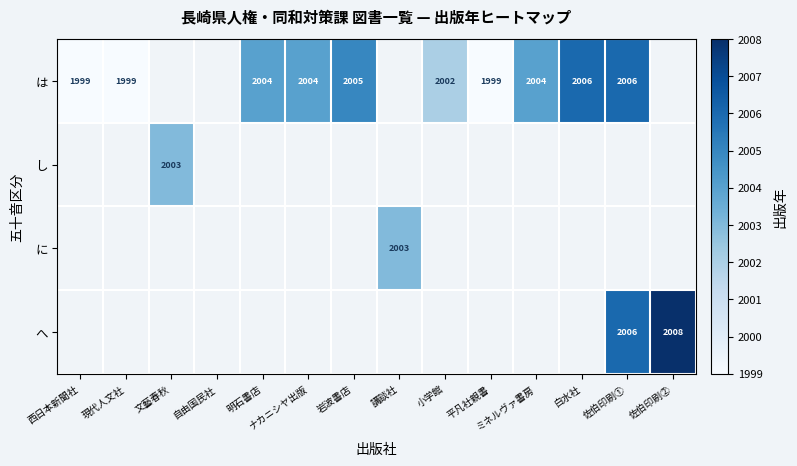

The は series shows 3030 at 現代人文社. True or false?

False